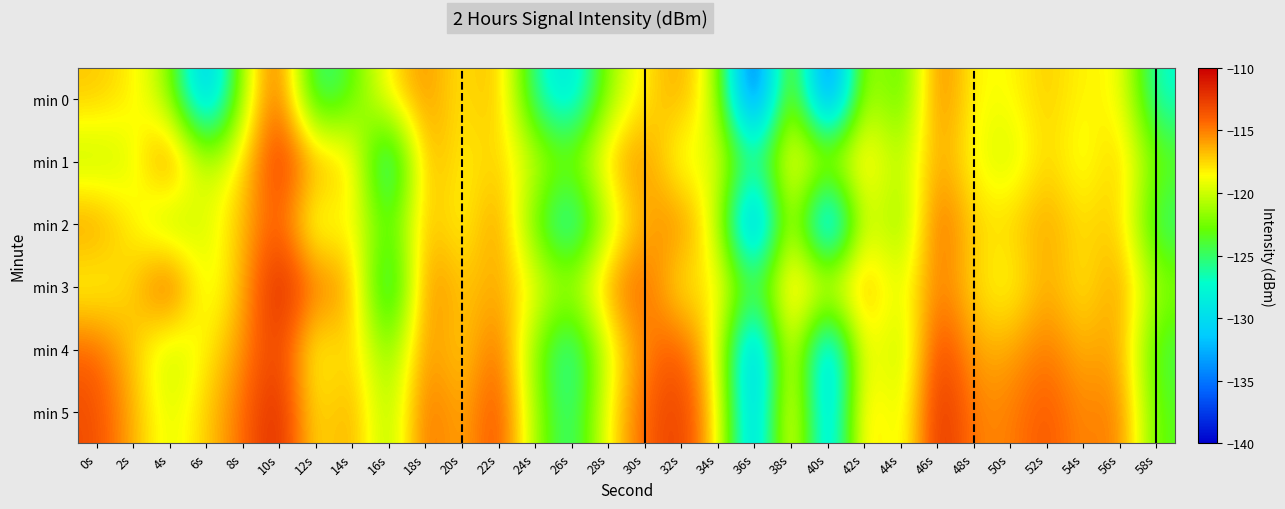

List the series in order of their peak value, lowest first.

min 2, min 0, min 4, min 1, min 5, min 3